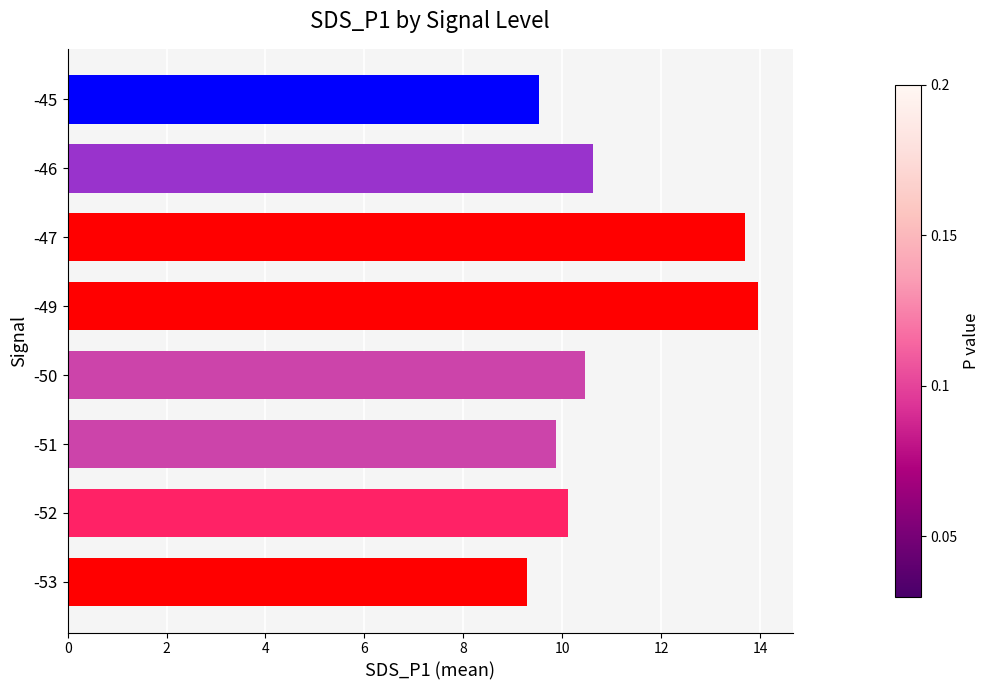

Between -50 and -51, which is larger?

-50